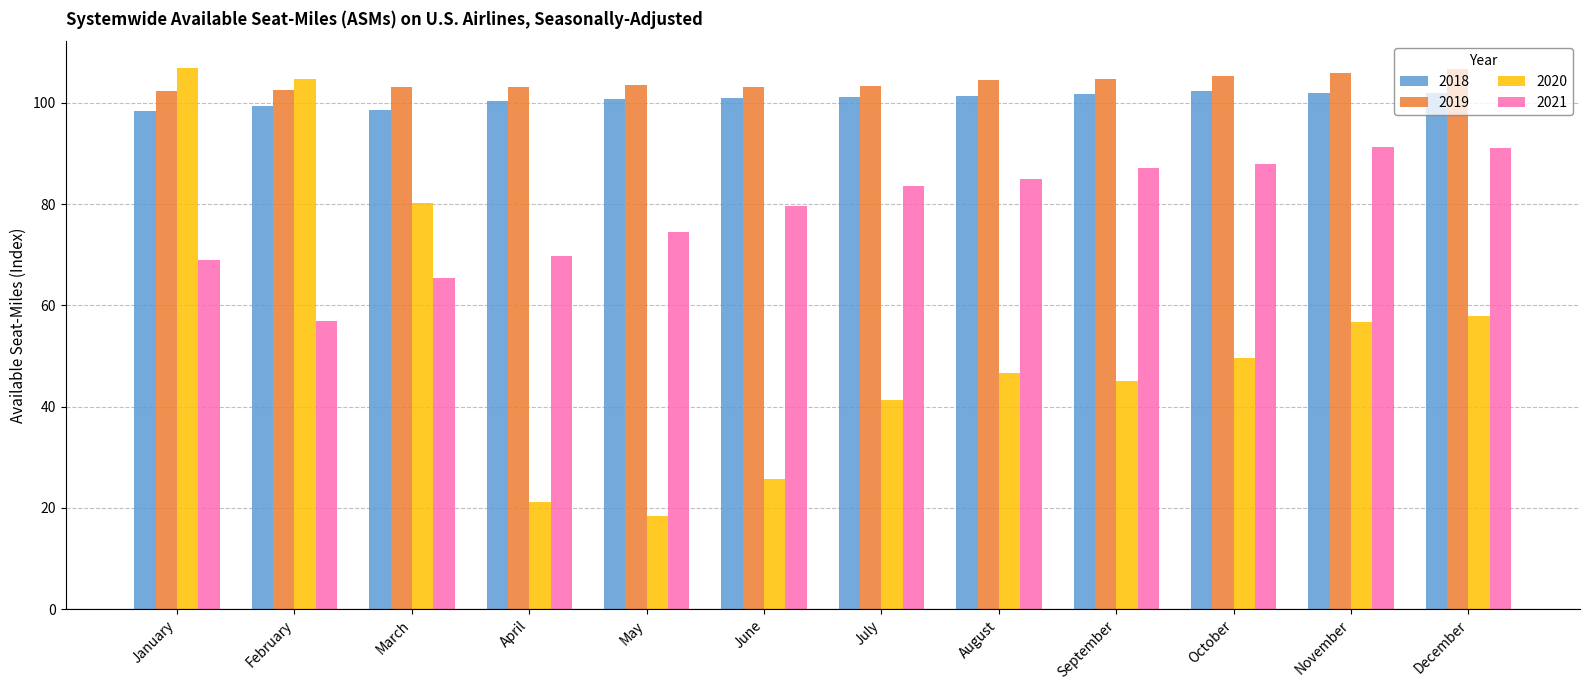

Does the chart contain any negative values?

No